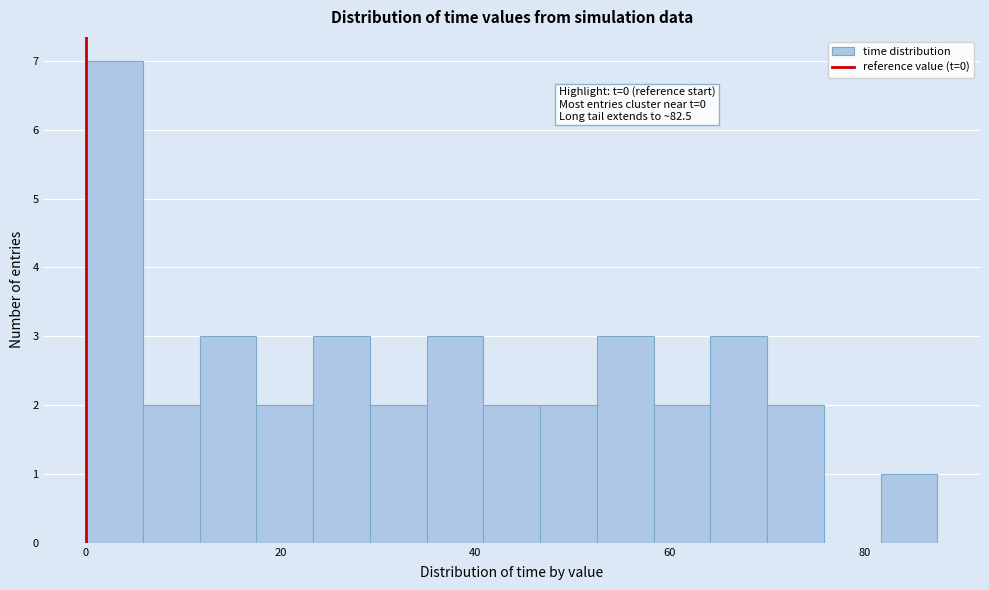

Read against the x-axis, roughly where is the centre of the tallest bar?

2